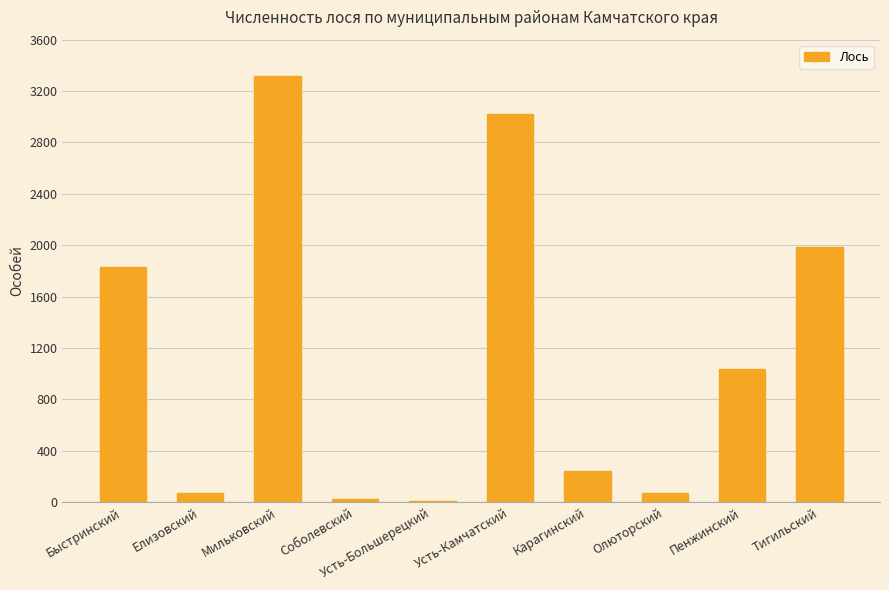

What is the greatest value displayed?

3316